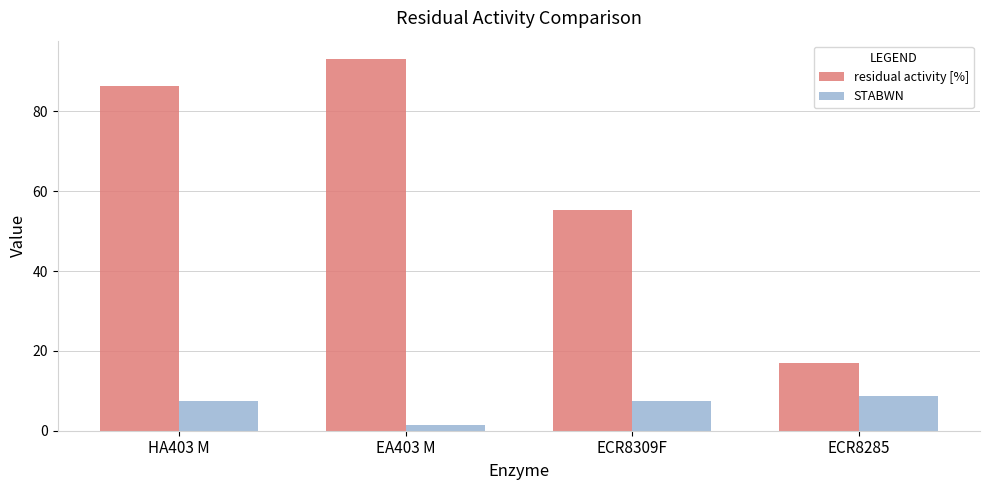

At which label does STABWN first exceed 7?

HA403 M